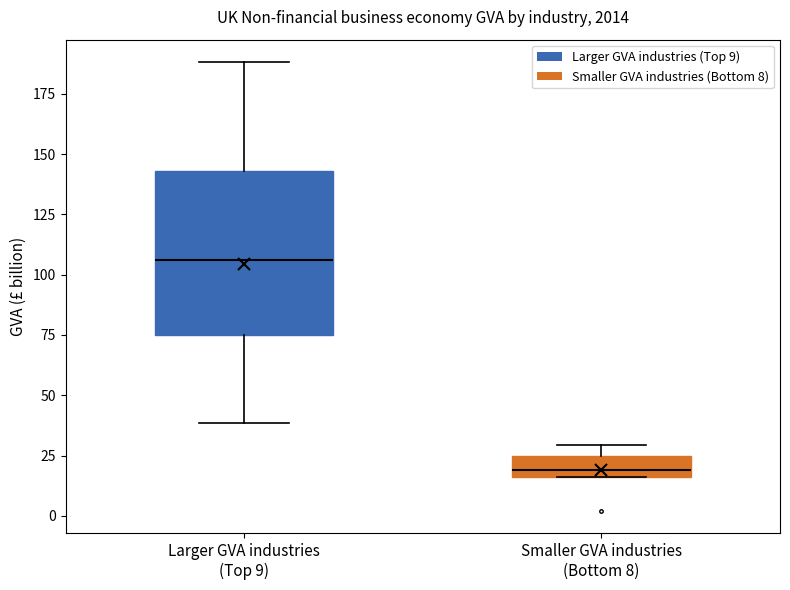

Where is the lower edge of the box for Smaller GVA industries (Bottom 8) on the y-axis? The values are not printed on the chart, so give them approximately, as read against the axis.

15